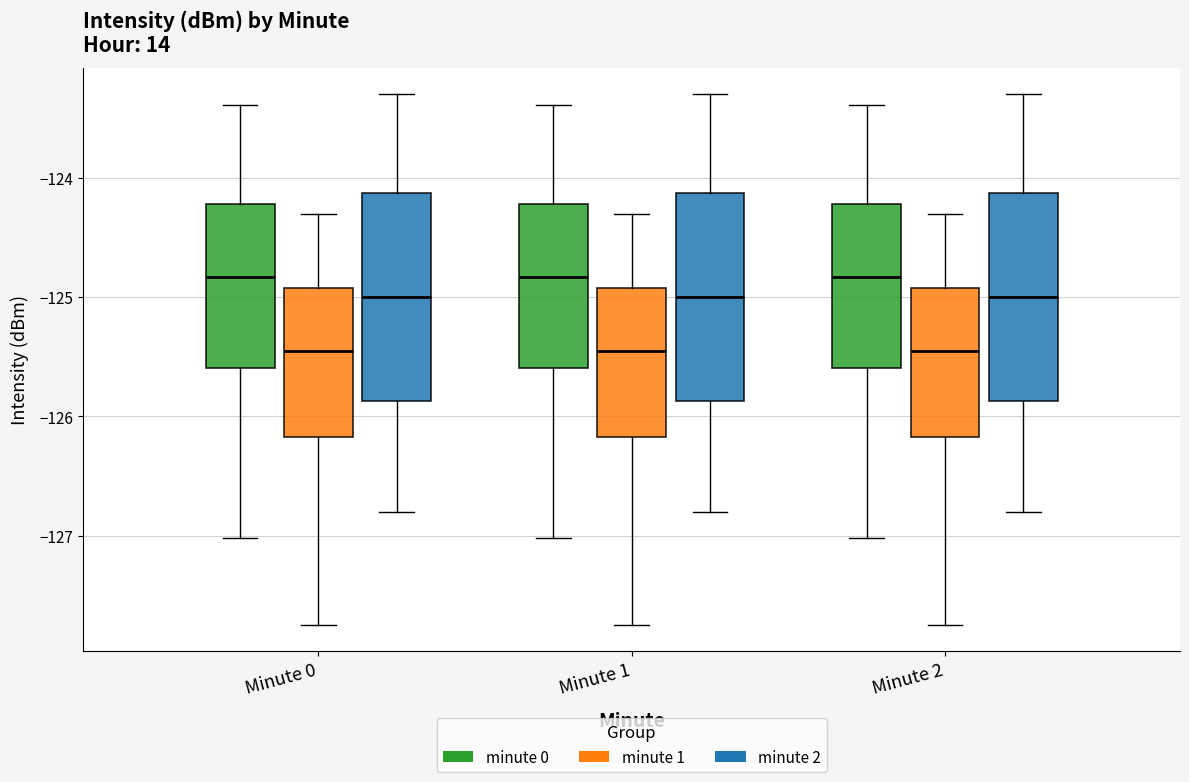

Where does the lower whisker of the box for Minute 1 (minute 1) end on the y-axis? The values are not printed on the chart, so give them approximately, as read against the axis.

-127.7